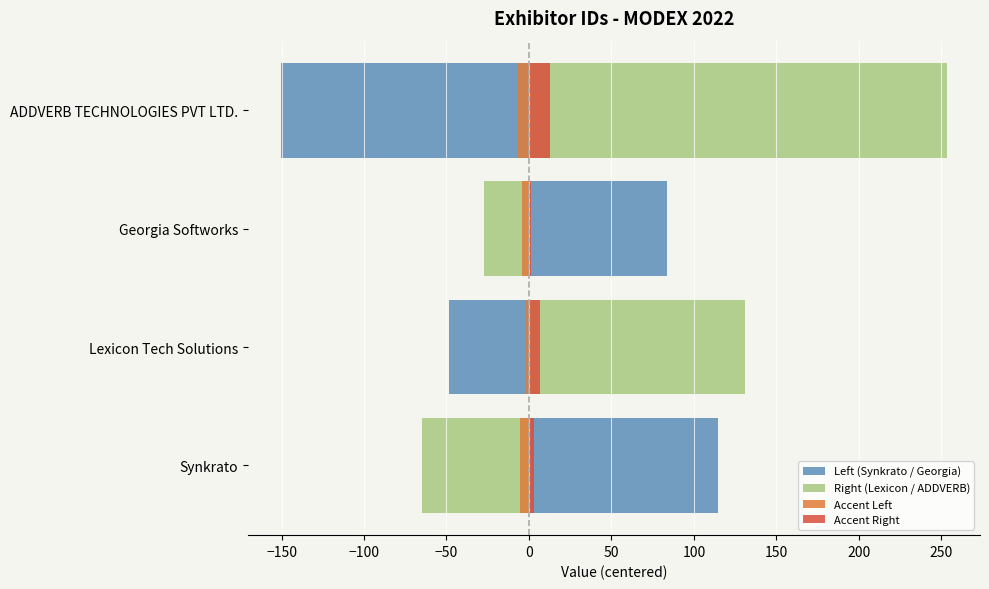

What are all the series names shown in the legend?

Left (Synkrato / Georgia), Right (Lexicon / ADDVERB), Accent Left, Accent Right